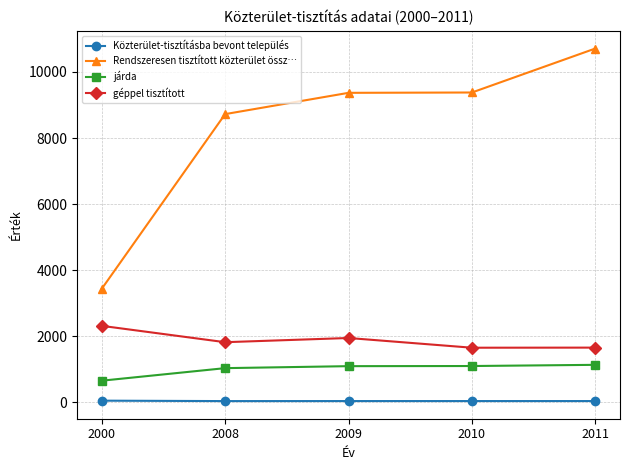

Where does the géppel tisztított series first go above 1824?

2000